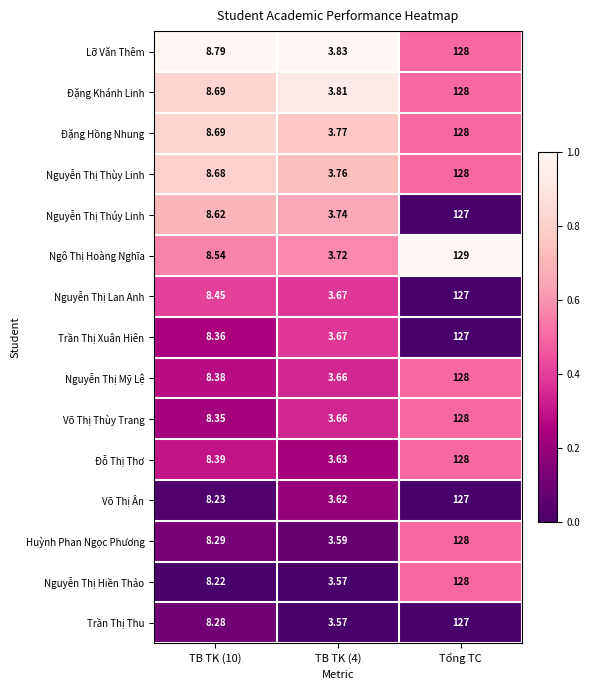

Is the value of Đặng Hồng Nhung at TB TK (10) greater than the value of Võ Thị Ân at Tổng TC?

No